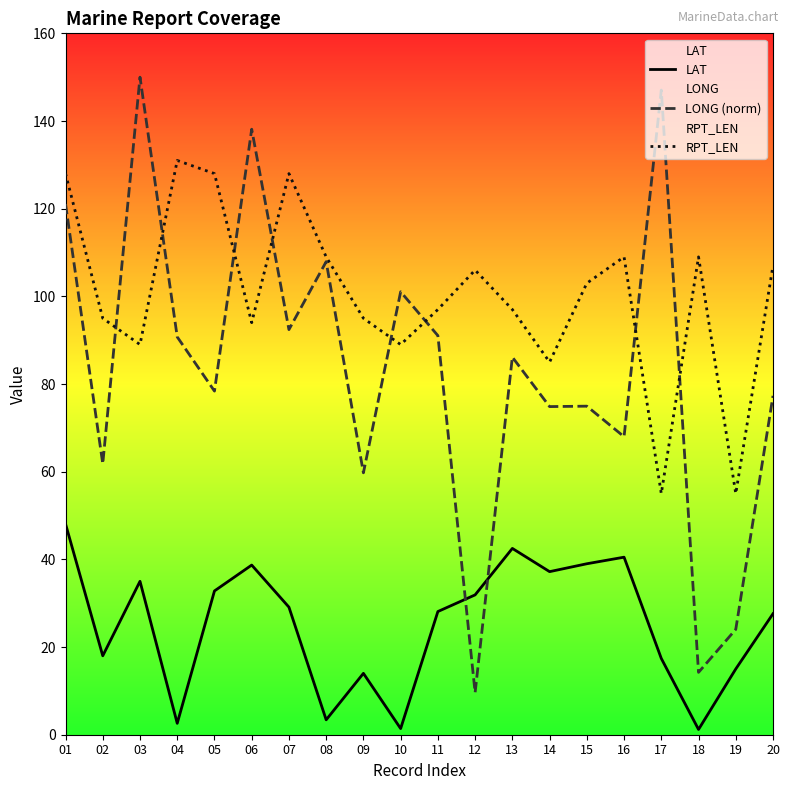

Reading left to right, list all the values displayed in this chart.

LAT: 48.1	18.0	35.0	2.6	32.8	38.7	29.1	3.4	14.0	1.4	28.1	31.9	42.5	37.2	39.0	40.5	17.4	1.2	15.0	27.6
LONG (norm): 121.1	61.8	150.0	90.7	78.4	138.1	92.4	107.9	59.7	101.0	91.0	9.6	86.1	74.9	75.0	68.0	147.1	14.2	24.0	77.3
RPT_LEN: 128.0	95.0	89.0	131.0	128.0	94.0	128.0	109.0	95.0	89.0	97.0	106.0	97.0	85.0	103.0	109.0	55.0	109.0	55.0	107.0